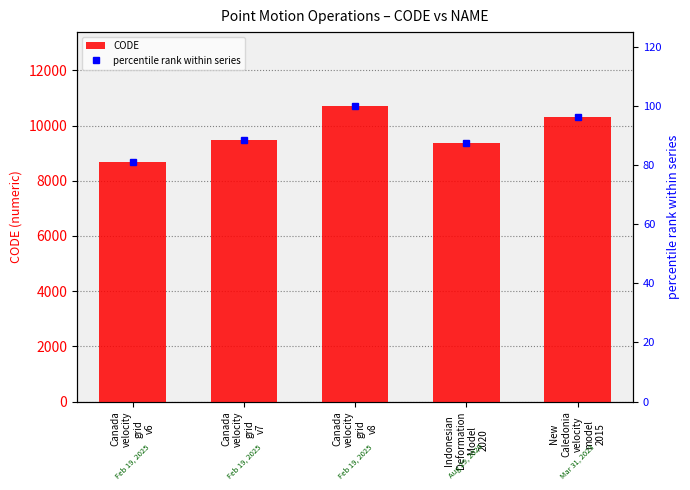

At which category does the chart reach its minimum across all series?

Canada
velocity
grid
v6